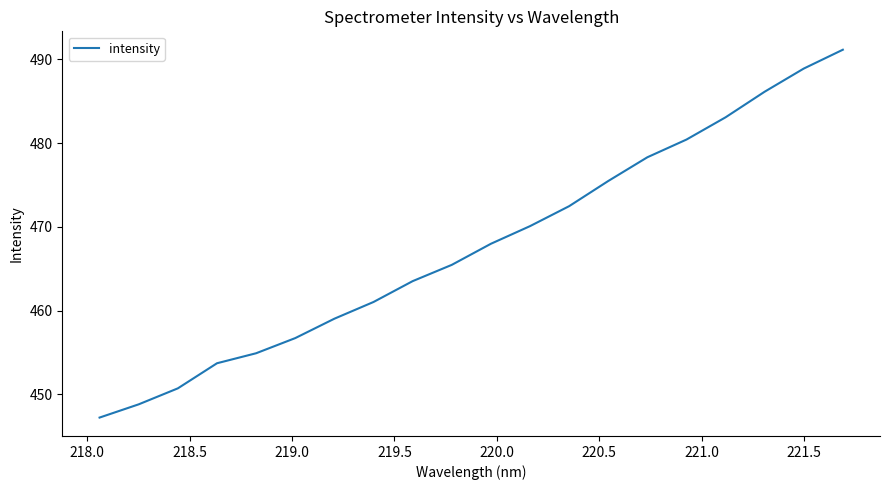

What is the minimum value shown in the chart?

447.2